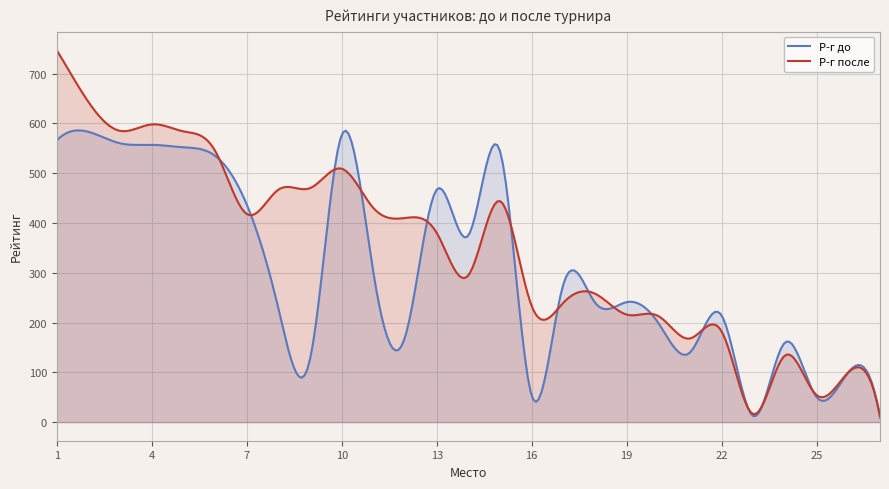

After their last crossing, which series has the higher values: Р-г до or Р-г после?

Р-г после